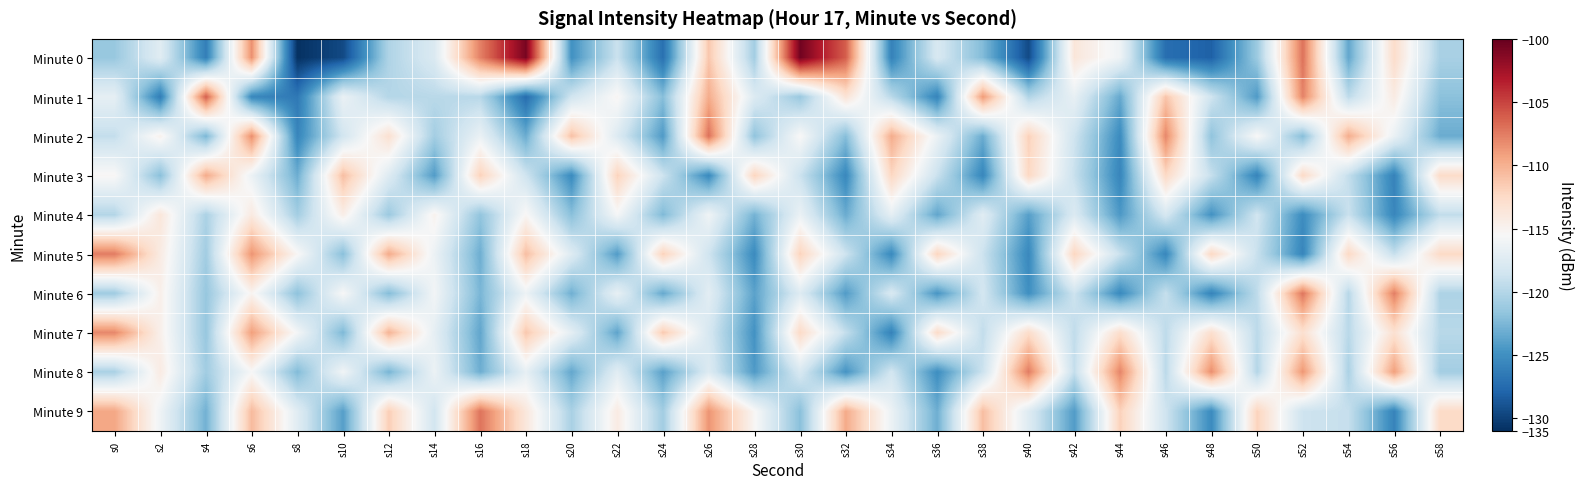

How many series are shown in this chart?

10